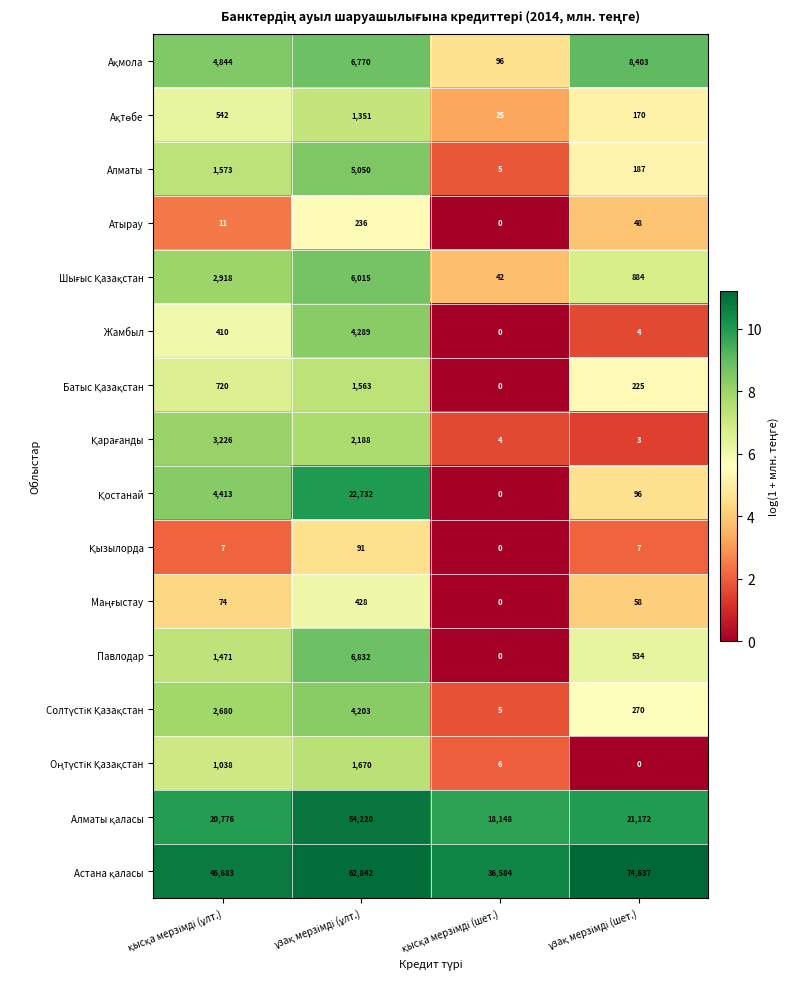

What is the maximum value shown in the chart?

74637